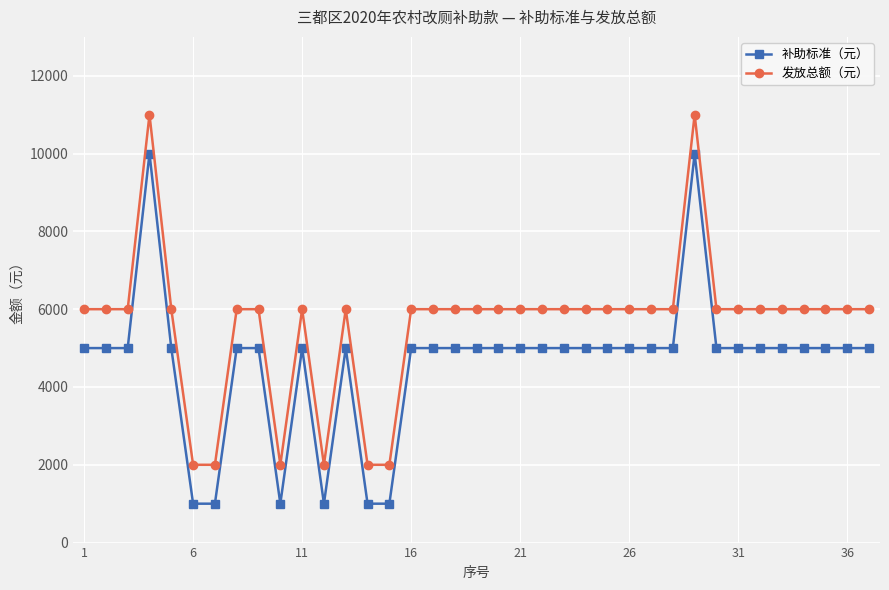

What is the difference between the maximum and minimum values in the 补助标准（元） series?

9000